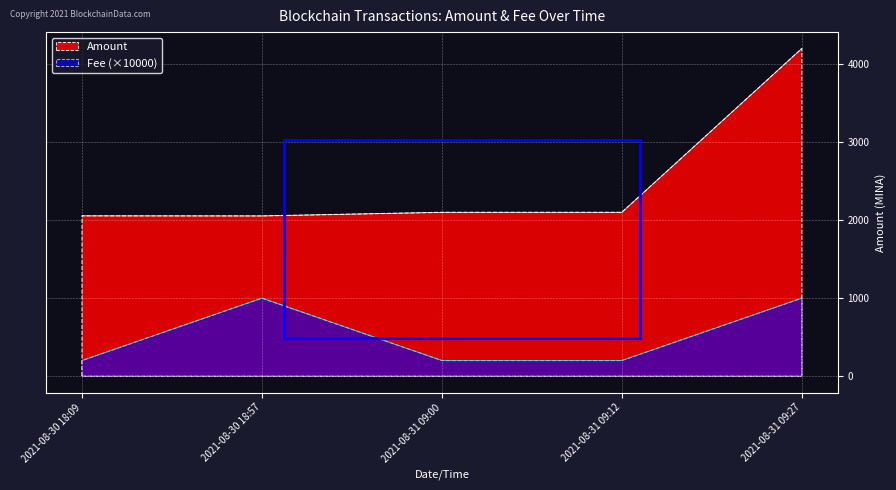

What is the difference between the second highest and minimum values in the Amount series?

46.4